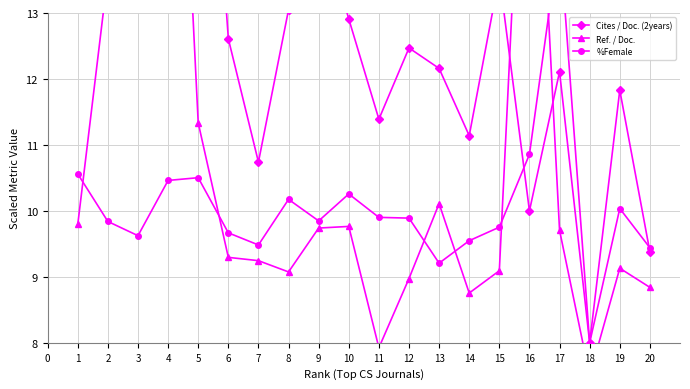

What is the lowest value of the %Female series?

8.0